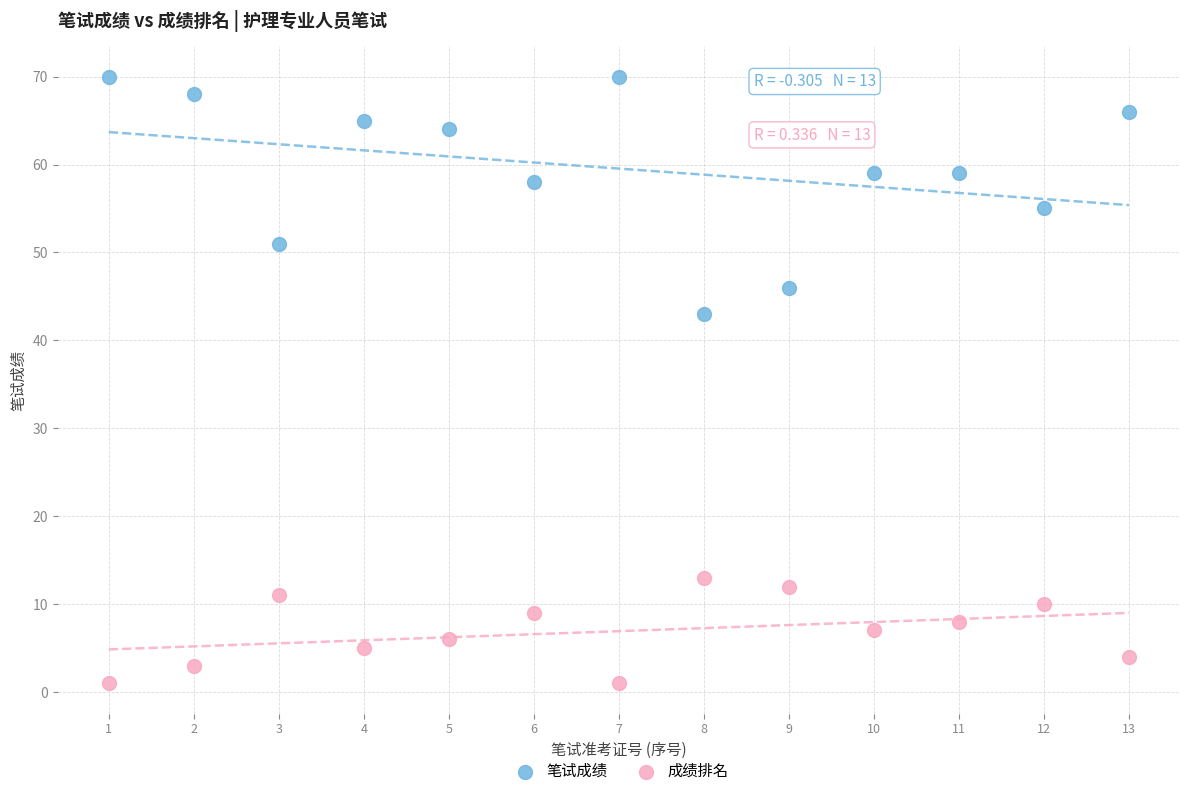

What is the X range (max minus min) for the scatter plot?

12